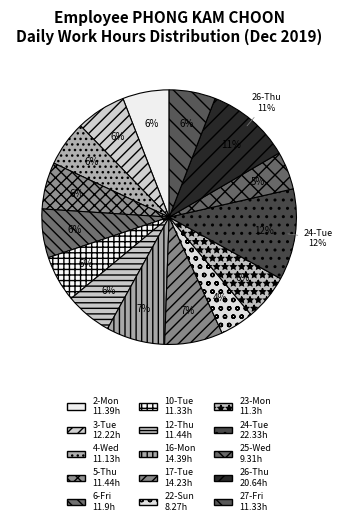

Is 6-Fri the majority of the pie?

No